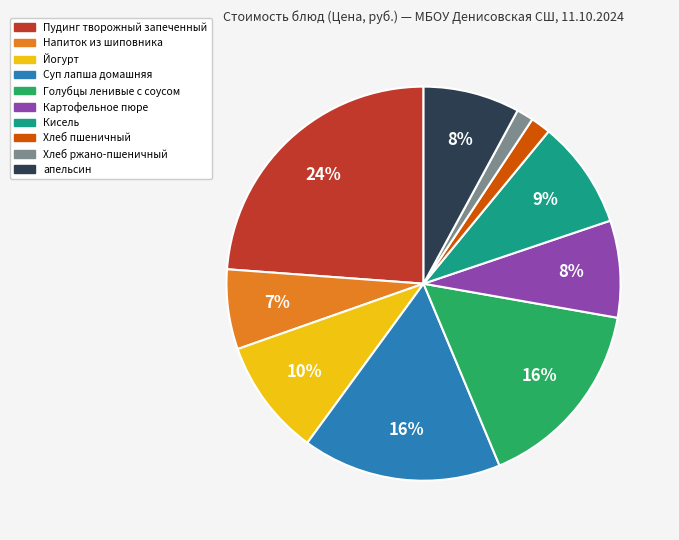

Between Напиток из шиповника and Хлеб ржано-пшеничный, which is larger?

Напиток из шиповника